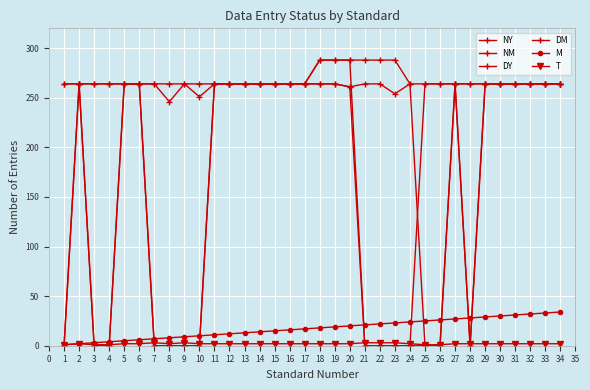

Does the chart have visible grid lines?

Yes